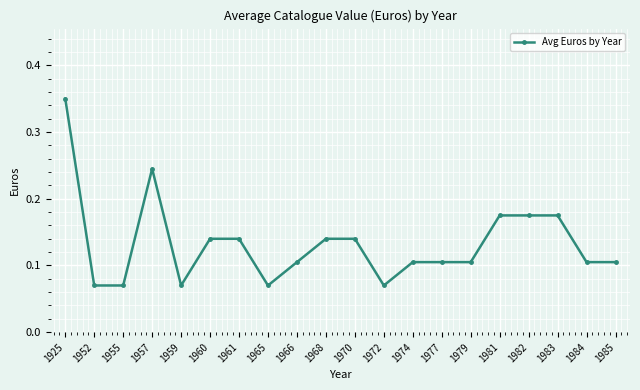

Is it true that the value at 1985 is 0.0?

False